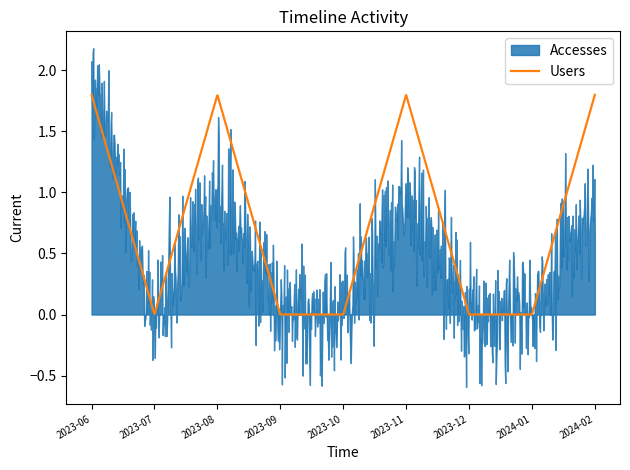

What is the label of the 3rd point from the right?

2023-12